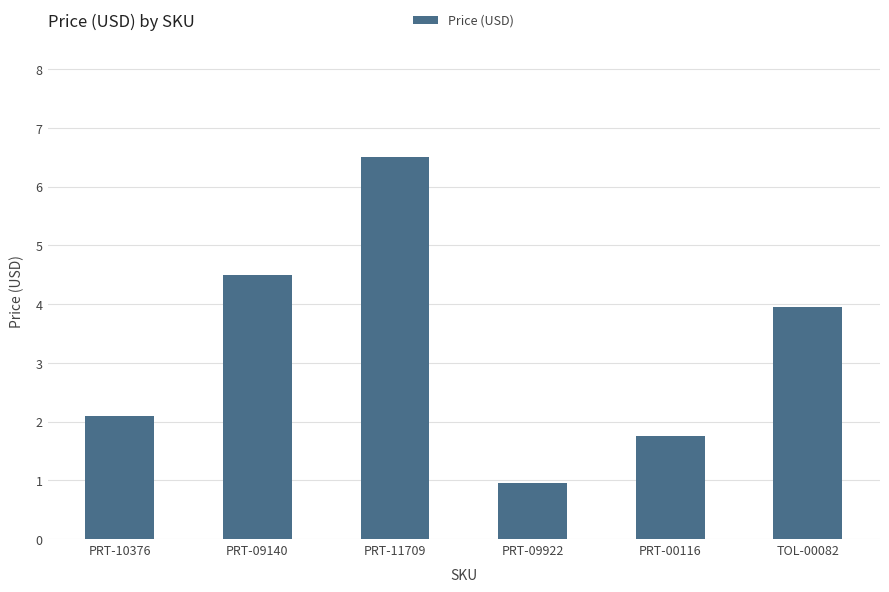

What is the approximate value at TOL-00082?

4.0